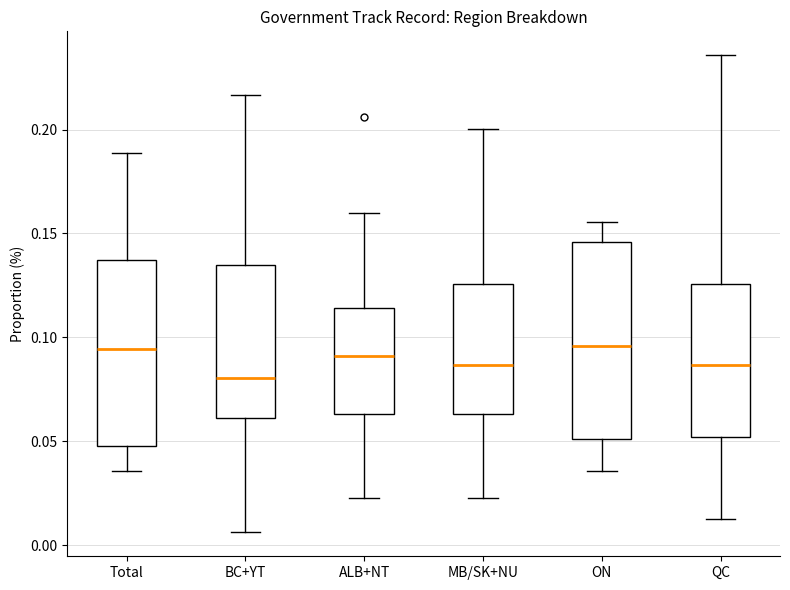

Reading left to right, transcribe this box plot: for each box, give where its median line is, the range the box spans, and where its two whiskers end, as read against the y-axis. The values are not printed on the chart, so give them approximately, as read against the axis.

Total: median 0.095, box 0.050 to 0.135, whiskers 0.035 to 0.190
BC+YT: median 0.080, box 0.060 to 0.135, whiskers 0.005 to 0.215
ALB+NT: median 0.090, box 0.065 to 0.115, whiskers 0.025 to 0.160
MB/SK+NU: median 0.085, box 0.065 to 0.125, whiskers 0.025 to 0.200
ON: median 0.095, box 0.050 to 0.145, whiskers 0.035 to 0.155
QC: median 0.085, box 0.050 to 0.125, whiskers 0.015 to 0.235